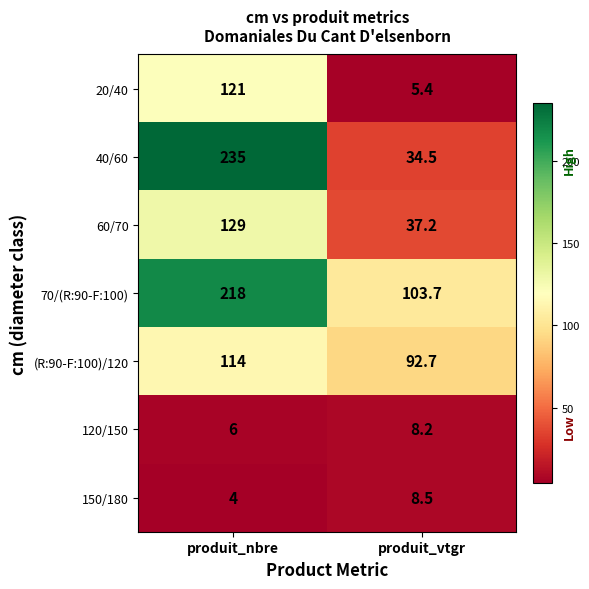

The value of 20/40 at produit_nbre is 121.0. True or false?

True